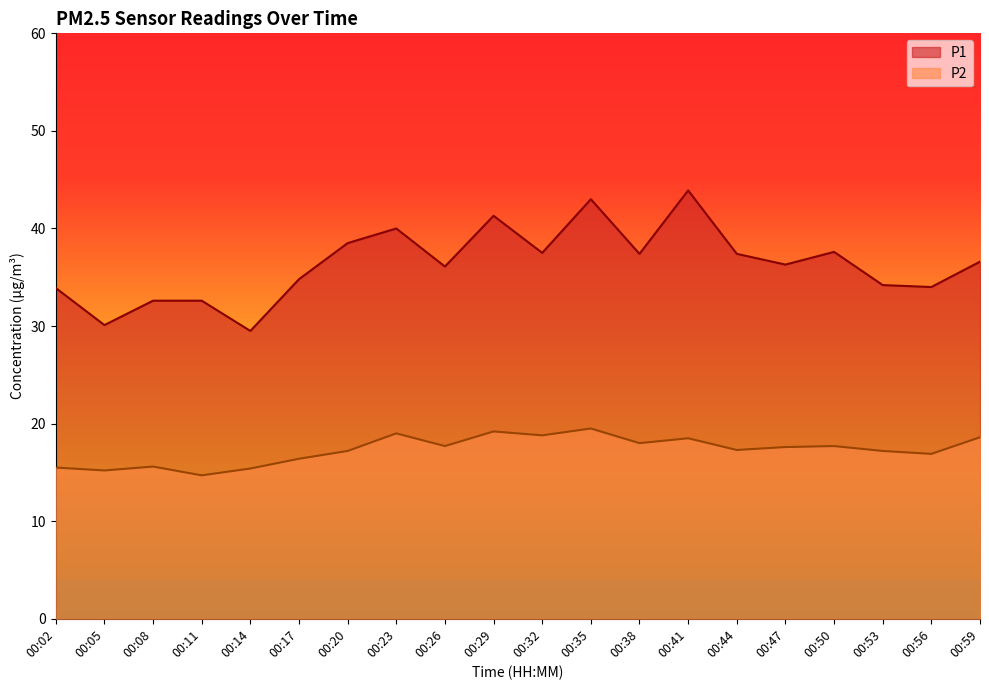

At which category does P2 reach its first local peak?

00:08